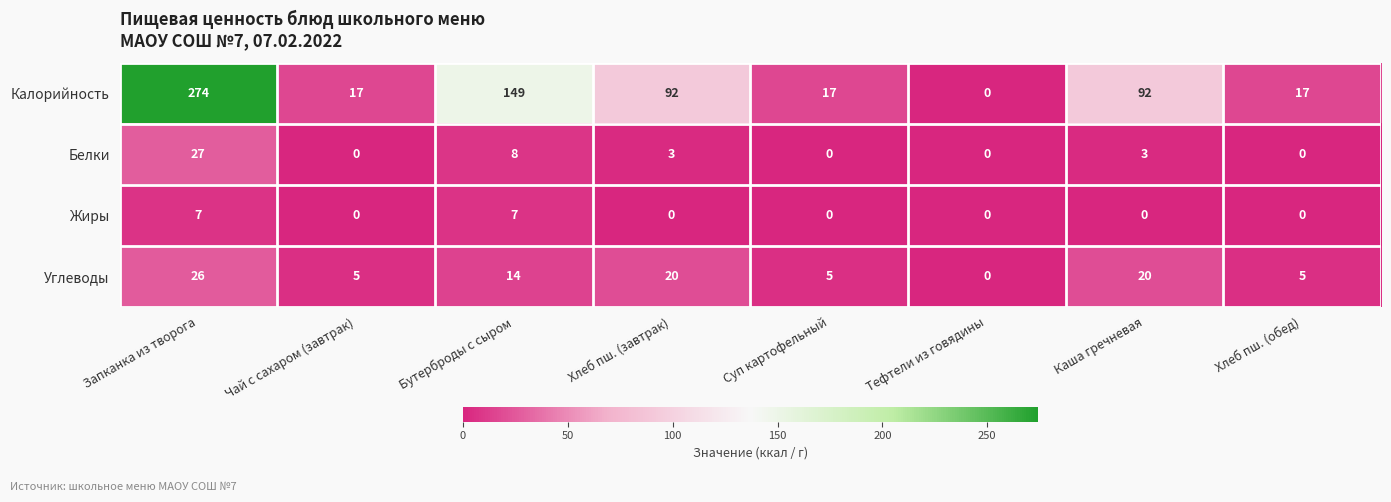

Which category has the highest value in the Калорийность series?

Запканка из творога